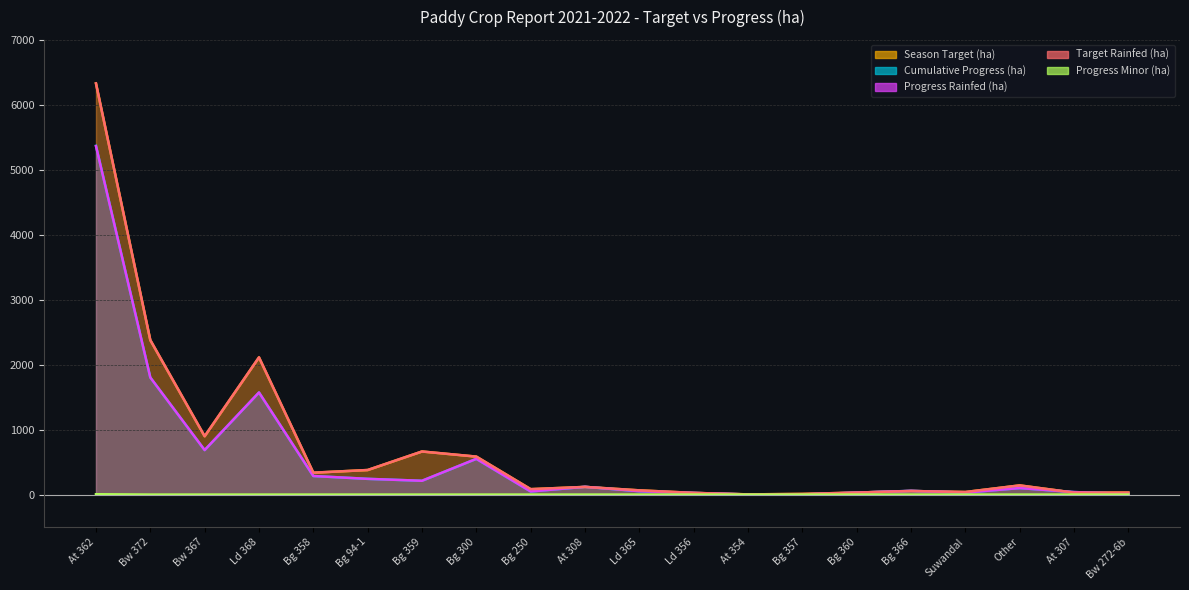

Reading right to left, what are all the values shown in this chart?

Season Target (ha): 30.6	30.0	141.2	39.5	55.0	31.0	10.0	3.0	26.0	65.0	118.0	83.4	584.5	663.4	378.0	337.0	2112.3	898.0	2378.2	6330.3
Cumulative Progress (ha): 12.6	38.3	99.9	30.4	57.2	29.7	2.1	2.0	25.2	52.0	119.4	47.9	550.1	212.6	242.1	285.7	1571.9	685.0	1802.8	5369.4
Progress Rainfed (ha): 12.6	38.3	99.9	30.4	57.2	29.7	2.1	2.0	25.2	52.0	119.4	47.9	550.1	212.6	242.1	285.7	1571.9	685.0	1802.8	5364.4
Target Rainfed (ha): 30.6	30.0	141.2	39.5	55.0	31.0	10.0	3.0	26.0	65.0	118.0	83.4	584.5	663.4	378.0	337.0	2112.3	898.0	2378.2	6330.3
Progress Minor (ha): 0.0	0.0	0.0	0.0	0.0	0.0	0.0	0.0	0.0	0.0	0.0	0.0	0.0	0.0	0.0	0.0	0.0	0.0	0.0	5.0